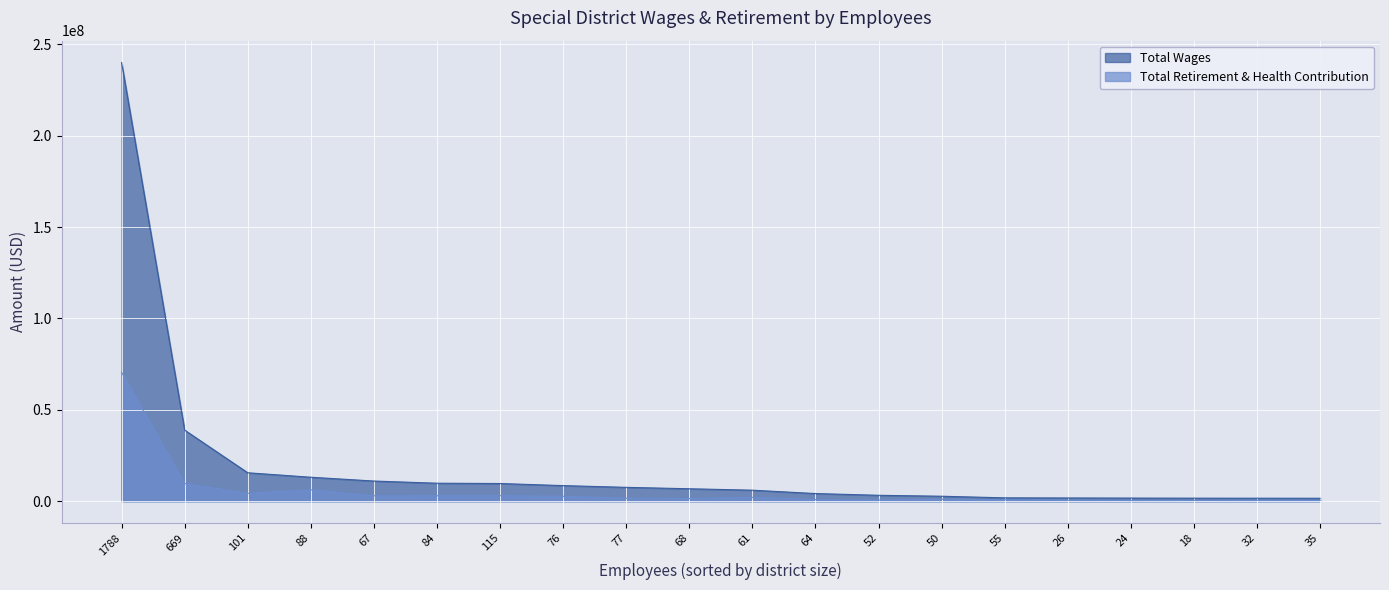

At which category is the sum across all series the highest?

1788